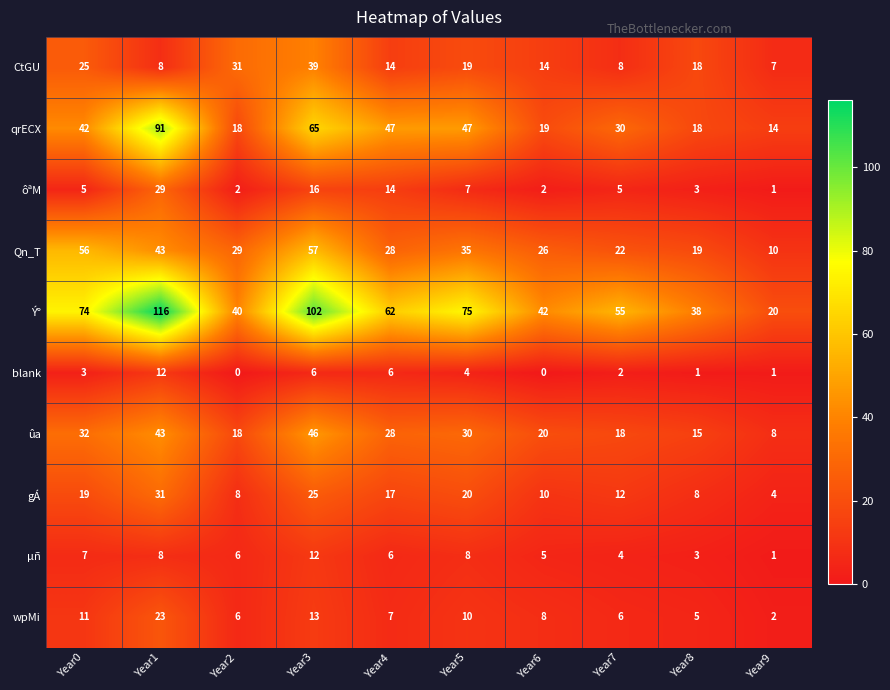

The CtGU series shows 41 at Year2. True or false?

False